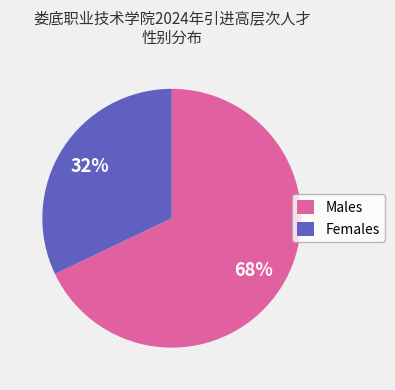

To the nearest percent, what is the average slice percentage?

50%